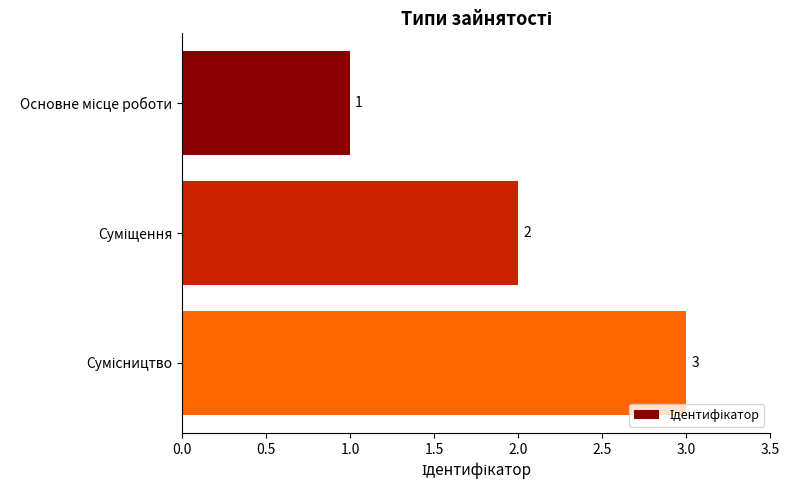

How many values are below 2?

1